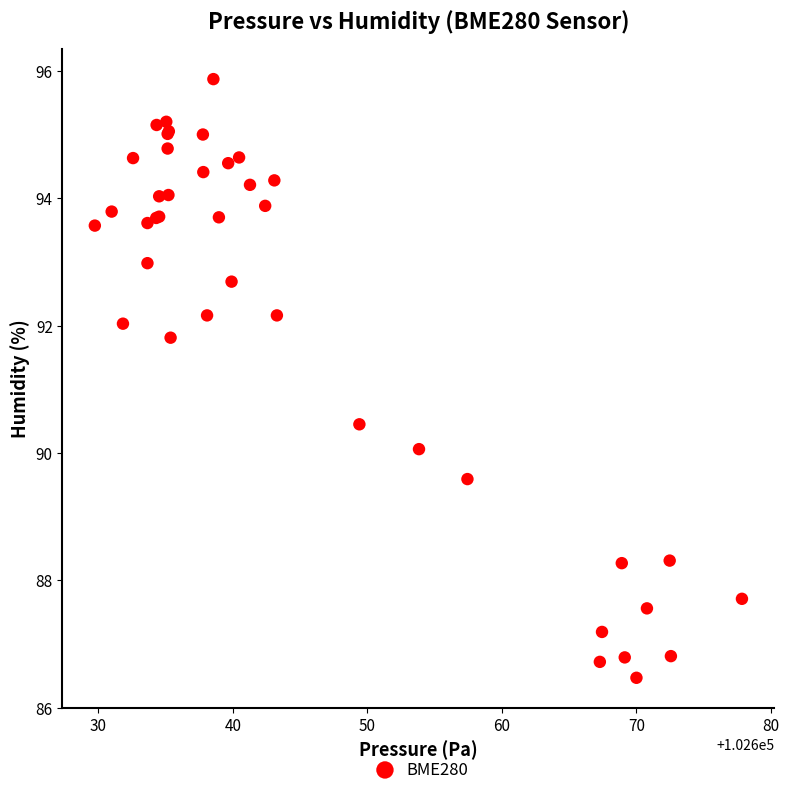

What Y value in the scatter plot is closest to 91?

90.5